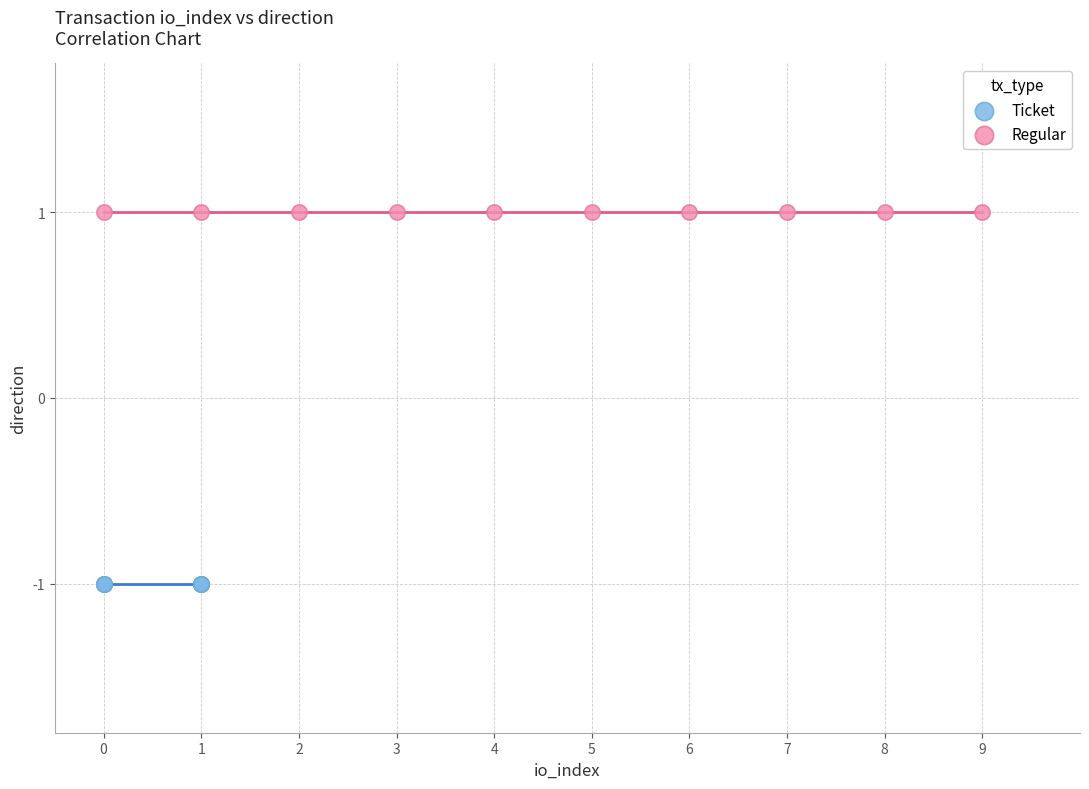

Which series reaches the maximum Y coordinate?

Regular